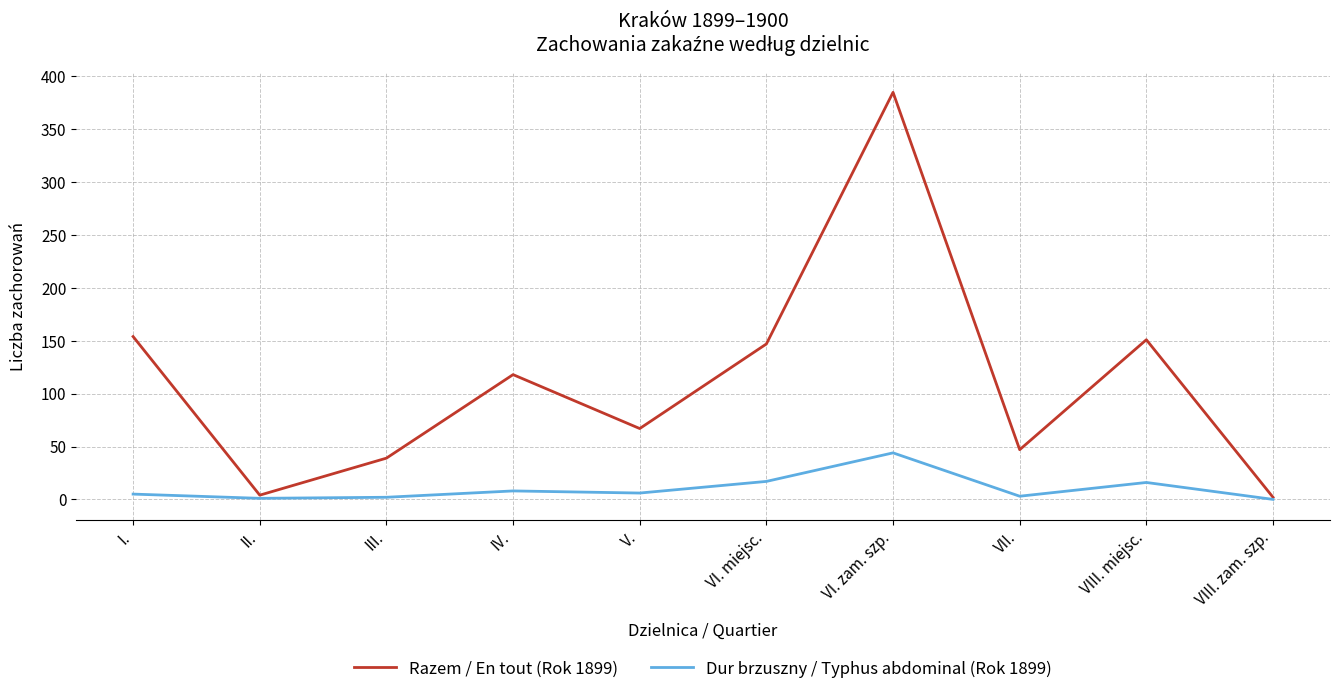

Is it true that Razem / En tout (Rok 1899) equals 39 at III.?

True